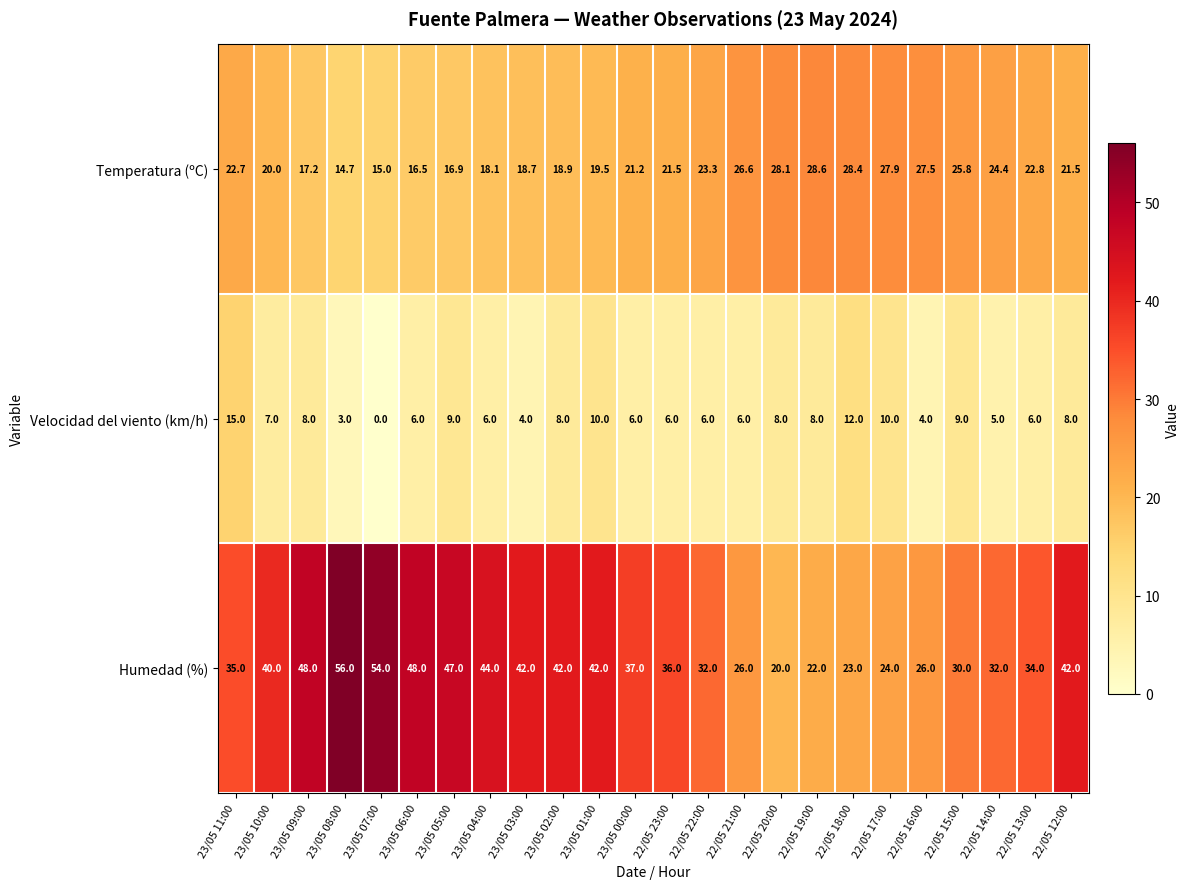

How many series are shown in this chart?

3